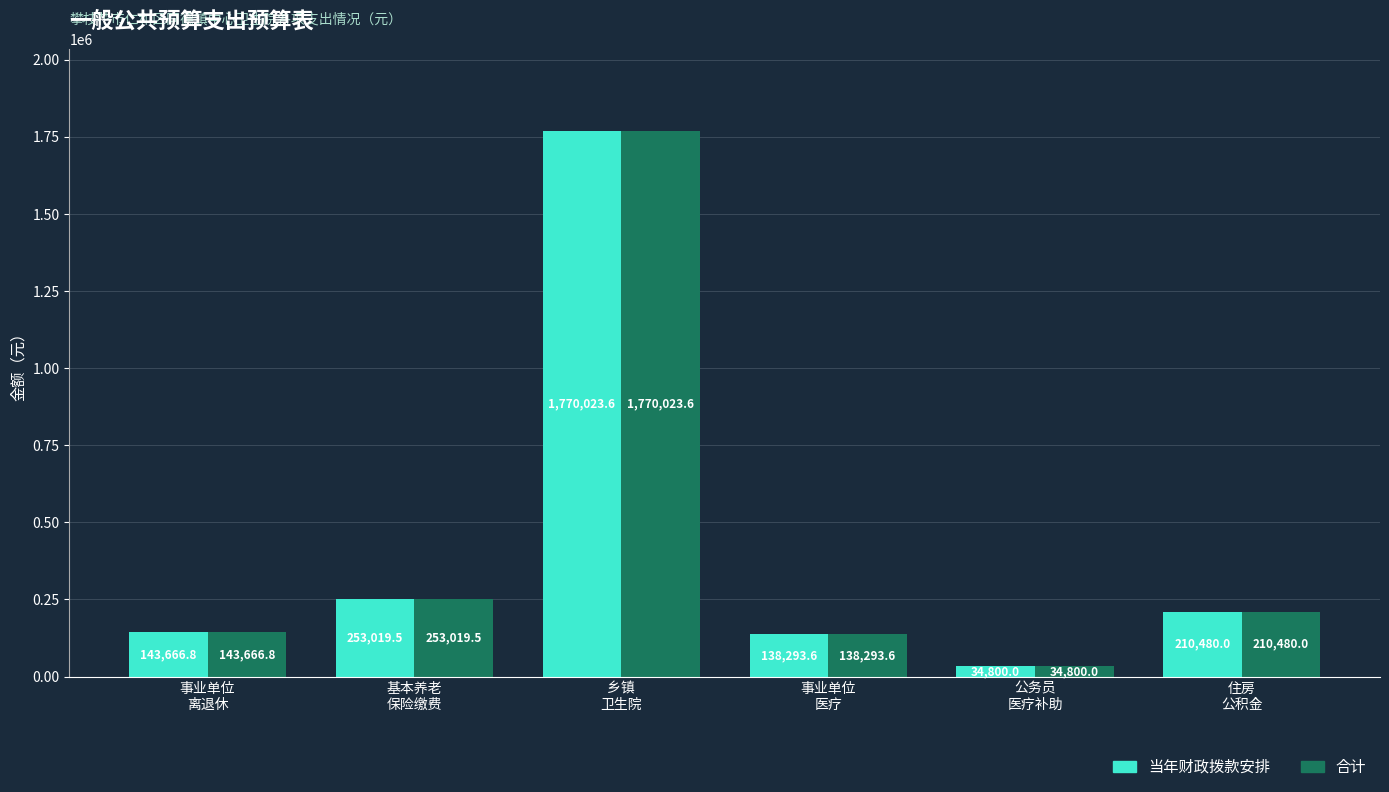

What position from the left is 住房
公积金?

6